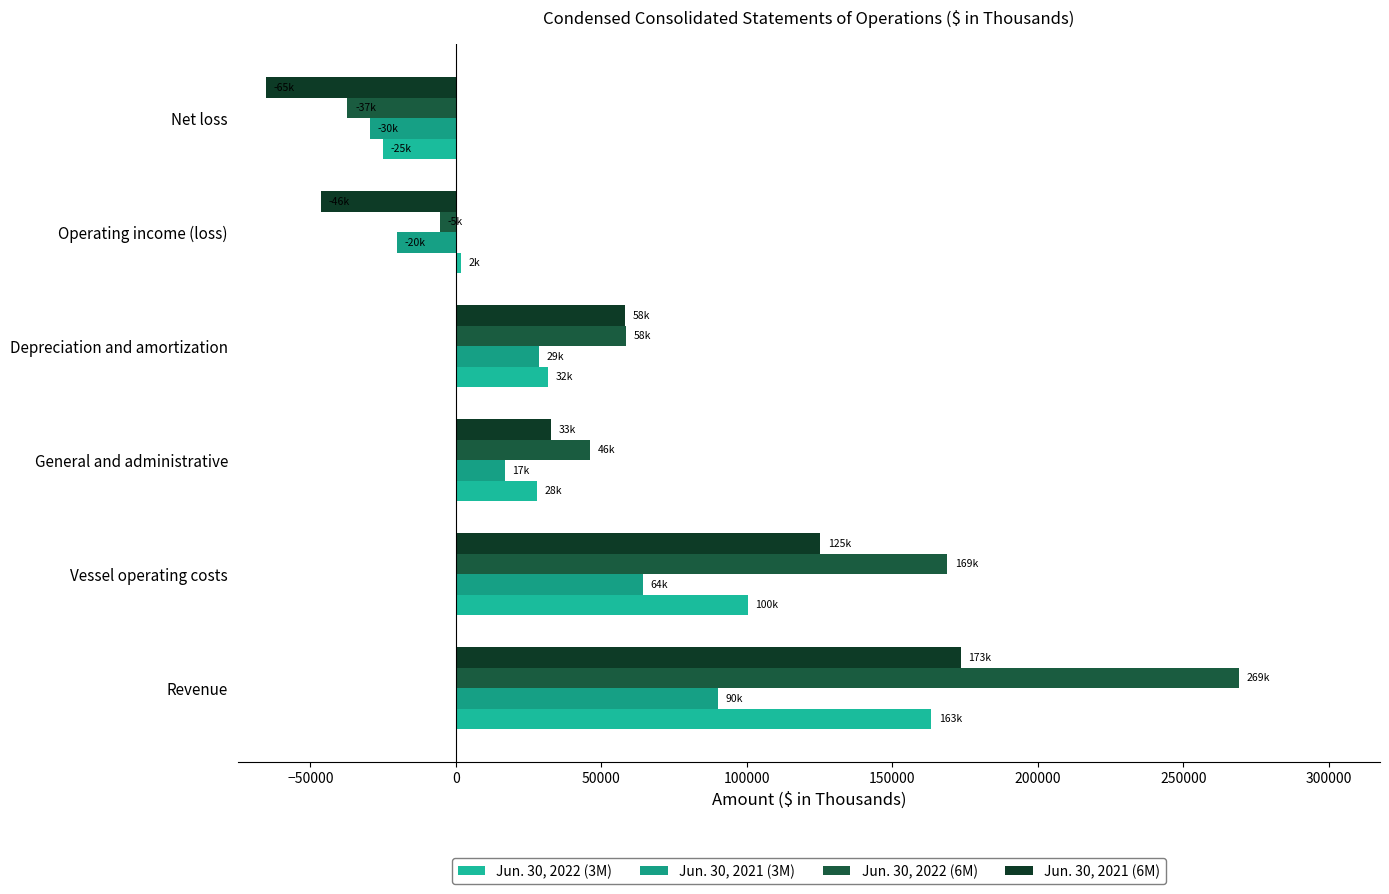

What is the greatest value displayed?

269176